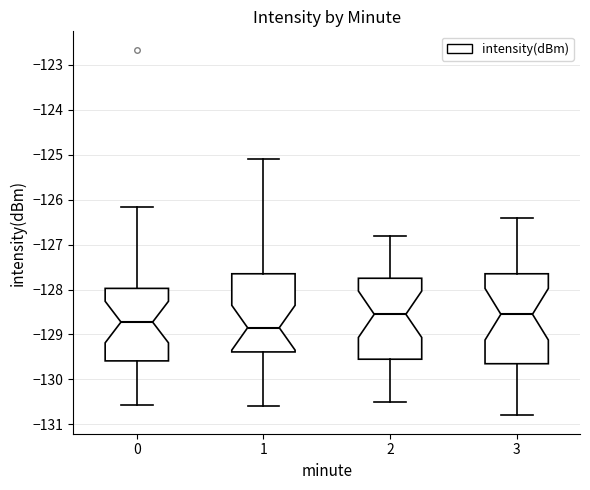

Reading left to right, transcribe this box plot: for each box, give where its median line is, the range the box spans, and where its two whiskers end, as read against the y-axis. The values are not printed on the chart, so give them approximately, as read against the axis.

0: median -128.7, box -129.6 to -128.0, whiskers -130.6 to -126.2
1: median -128.8, box -129.4 to -127.6, whiskers -130.6 to -125.1
2: median -128.5, box -129.5 to -127.7, whiskers -130.5 to -126.8
3: median -128.5, box -129.6 to -127.6, whiskers -130.8 to -126.4